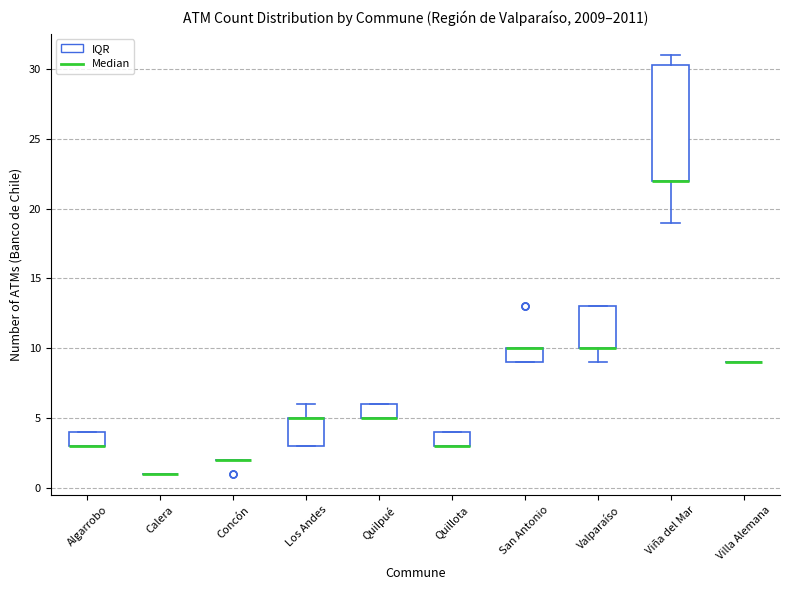

Reading left to right, read every box against the y-axis: the position of its median line, the range the box covers, and the ends of its whiskers. The values are not printed on the chart, so give them approximately, as read against the axis.

Algarrobo: median 3.0 (drawn on the box's lower edge), box 3.0 to 4.0, whiskers 3.0 to 4.0
Calera: box collapsed to a line at 1.0, whiskers 1.0 to 1.0
Concón: box collapsed to a line at 2.0, whiskers 2.0 to 2.0
Los Andes: median 5.0 (drawn on the box's upper edge), box 3.0 to 5.0, whiskers 3.0 to 6.0
Quilpué: median 5.0 (drawn on the box's lower edge), box 5.0 to 6.0, whiskers 5.0 to 6.0
Quillota: median 3.0 (drawn on the box's lower edge), box 3.0 to 4.0, whiskers 3.0 to 4.0
San Antonio: median 10.0 (drawn on the box's upper edge), box 9.0 to 10.0, whiskers 9.0 to 10.0
Valparaíso: median 10.0 (drawn on the box's lower edge), box 10.0 to 13.0, whiskers 9.0 to 13.0
Viña del Mar: median 22.0 (drawn on the box's lower edge), box 22.0 to 30.5, whiskers 19.0 to 31.0
Villa Alemana: box collapsed to a line at 9.0, whiskers 9.0 to 9.0